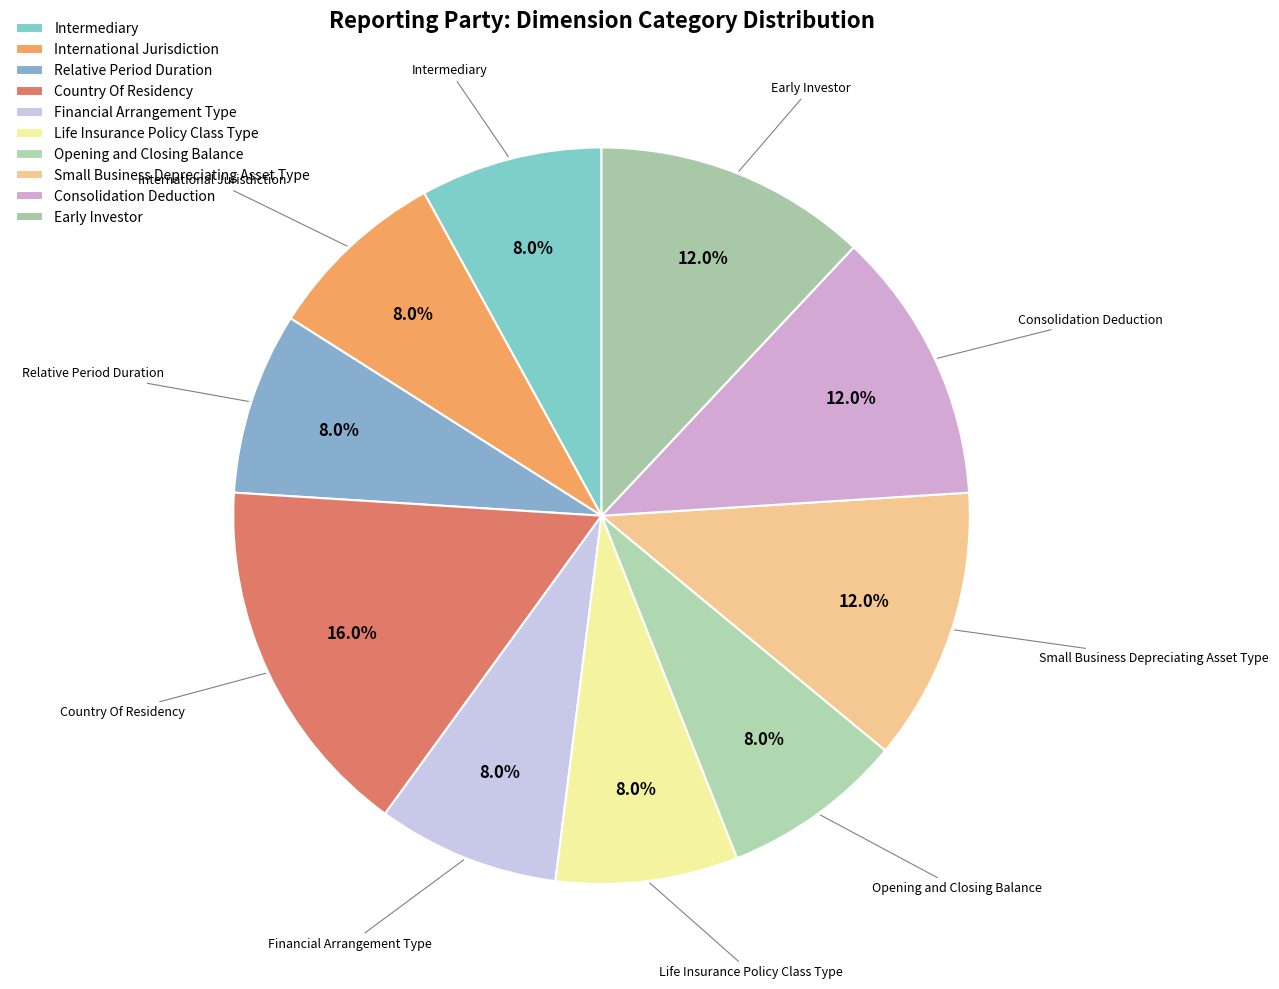

How many slices are in this pie chart?

10